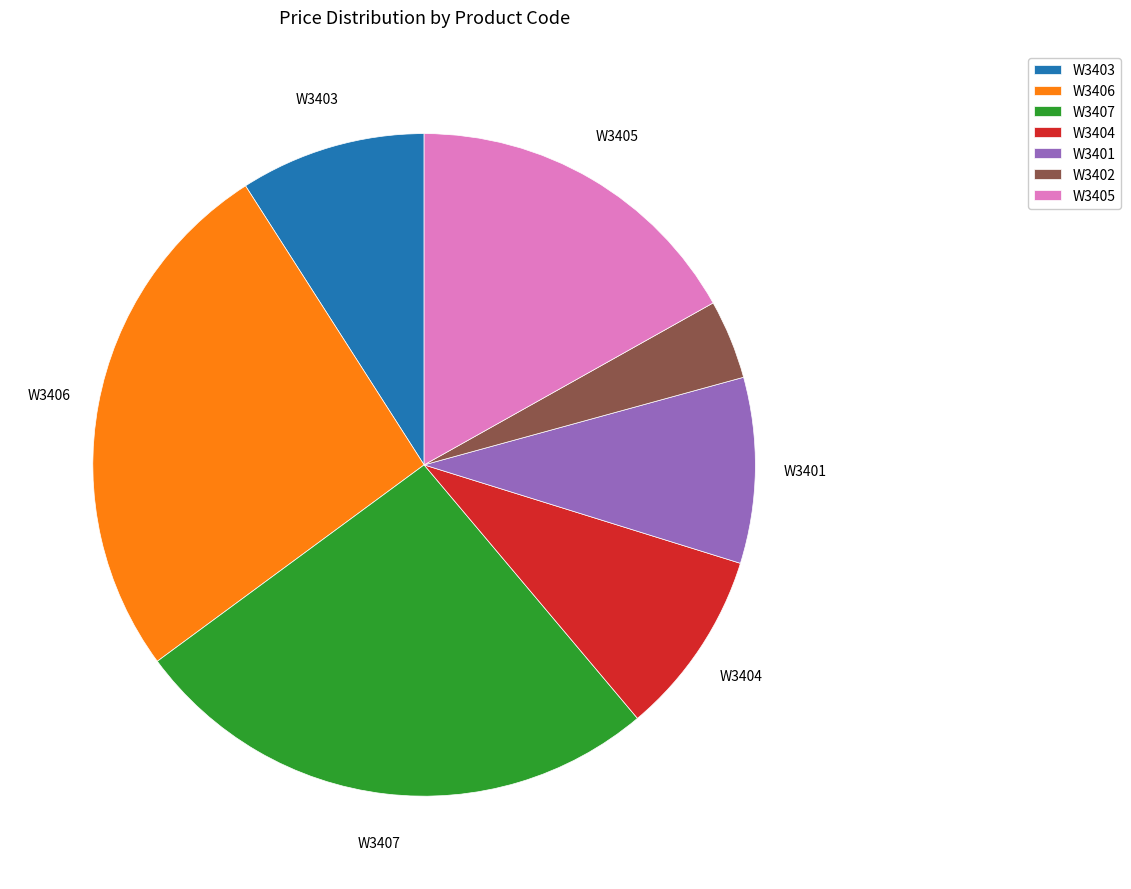

Does W3403 represent more than half of the total?

No